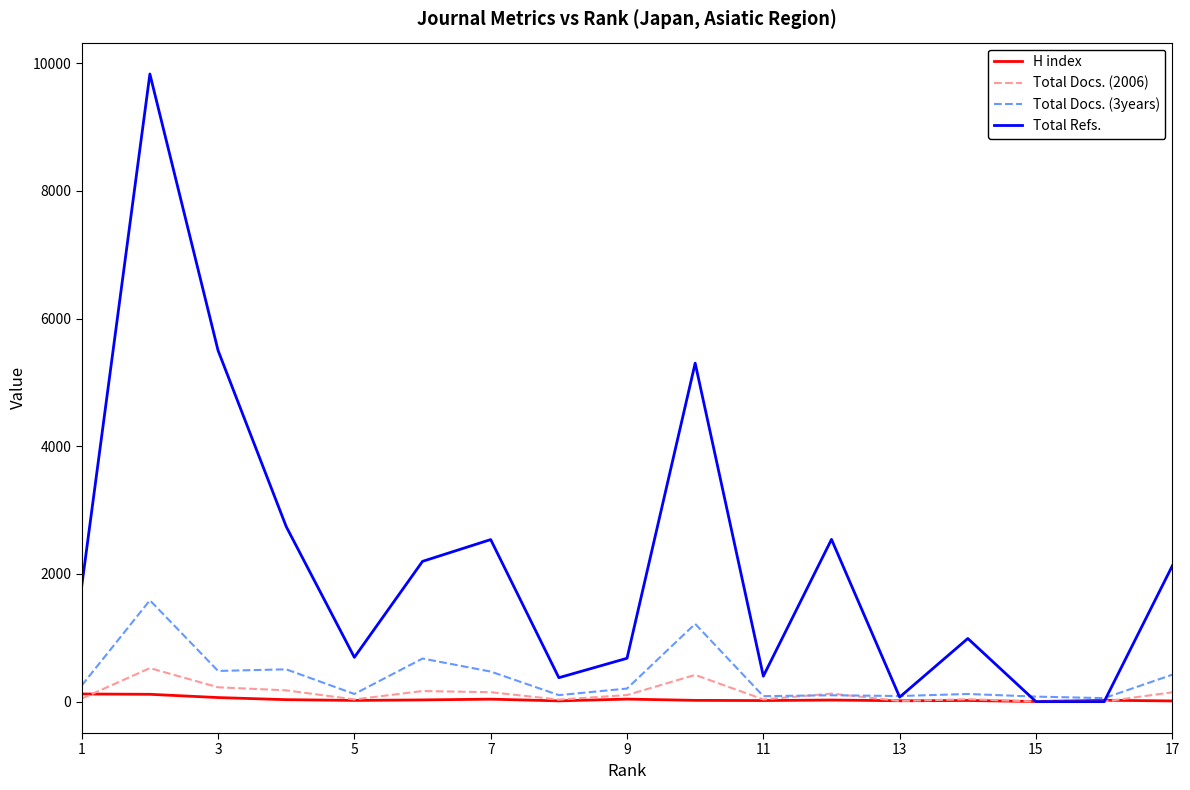

Which series has the largest range (max minus min)?

Total Refs.